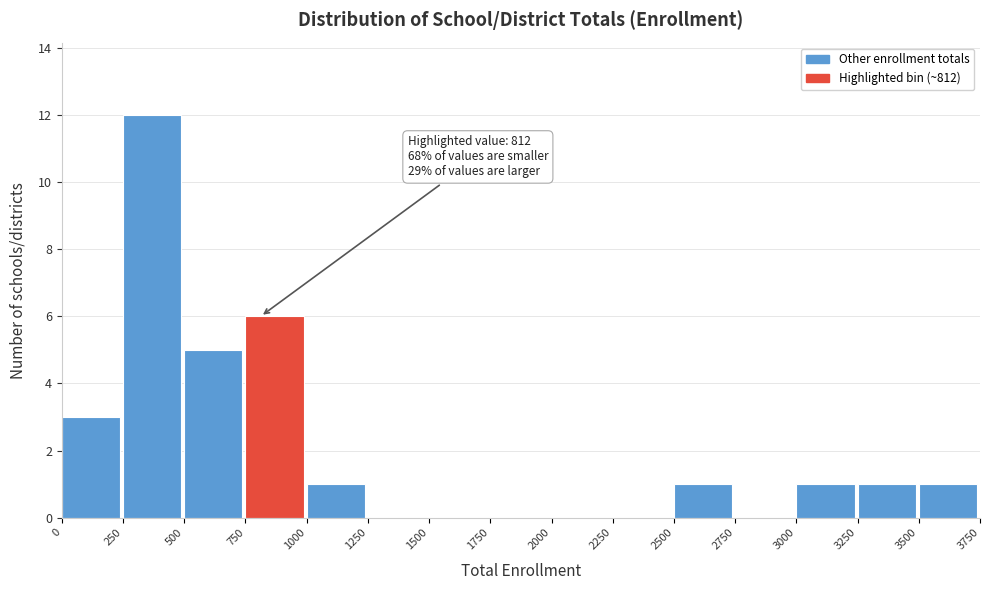

Which range on the x-axis has the tallest bar?

250 to 500